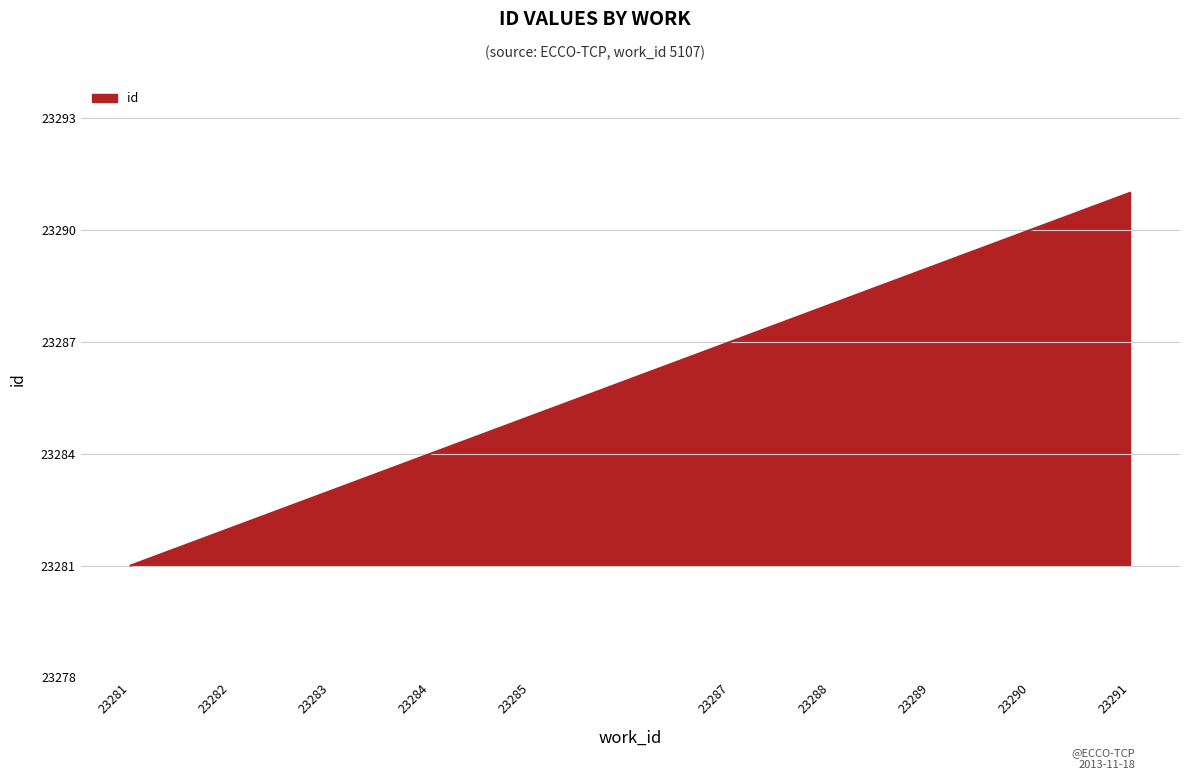

What is the minimum value shown in the chart?

23281